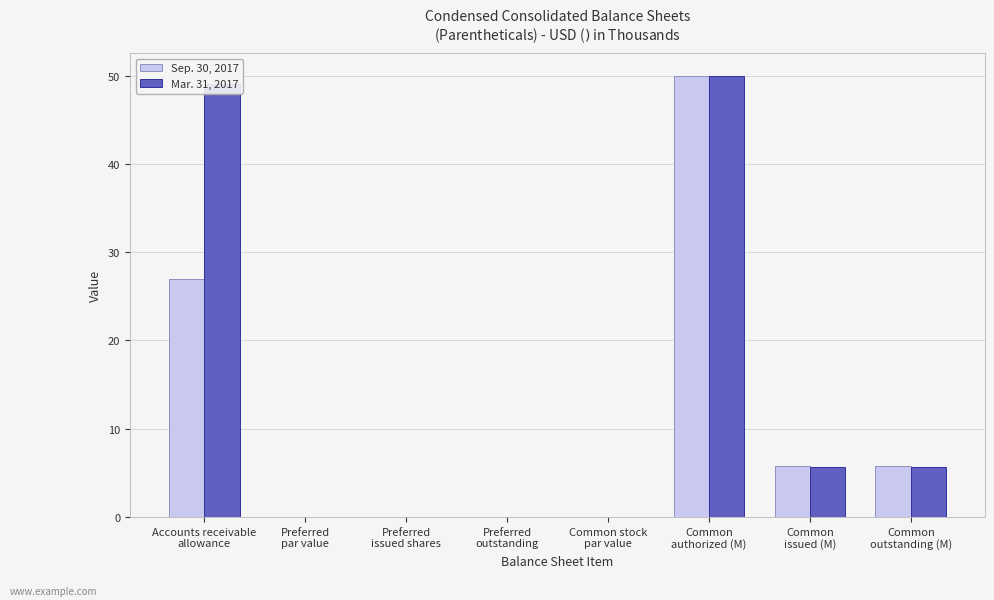

Is the value of Mar. 31, 2017 at Preferred
issued shares greater than the value of Sep. 30, 2017 at Common
outstanding (M)?

No